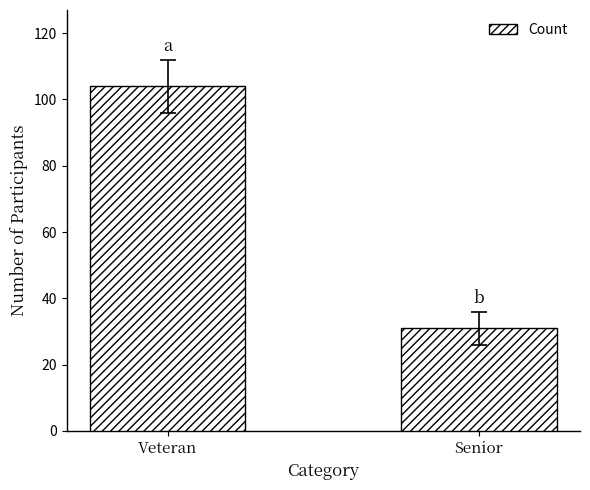

Rank the categories by value from lowest to highest.

Senior, Veteran